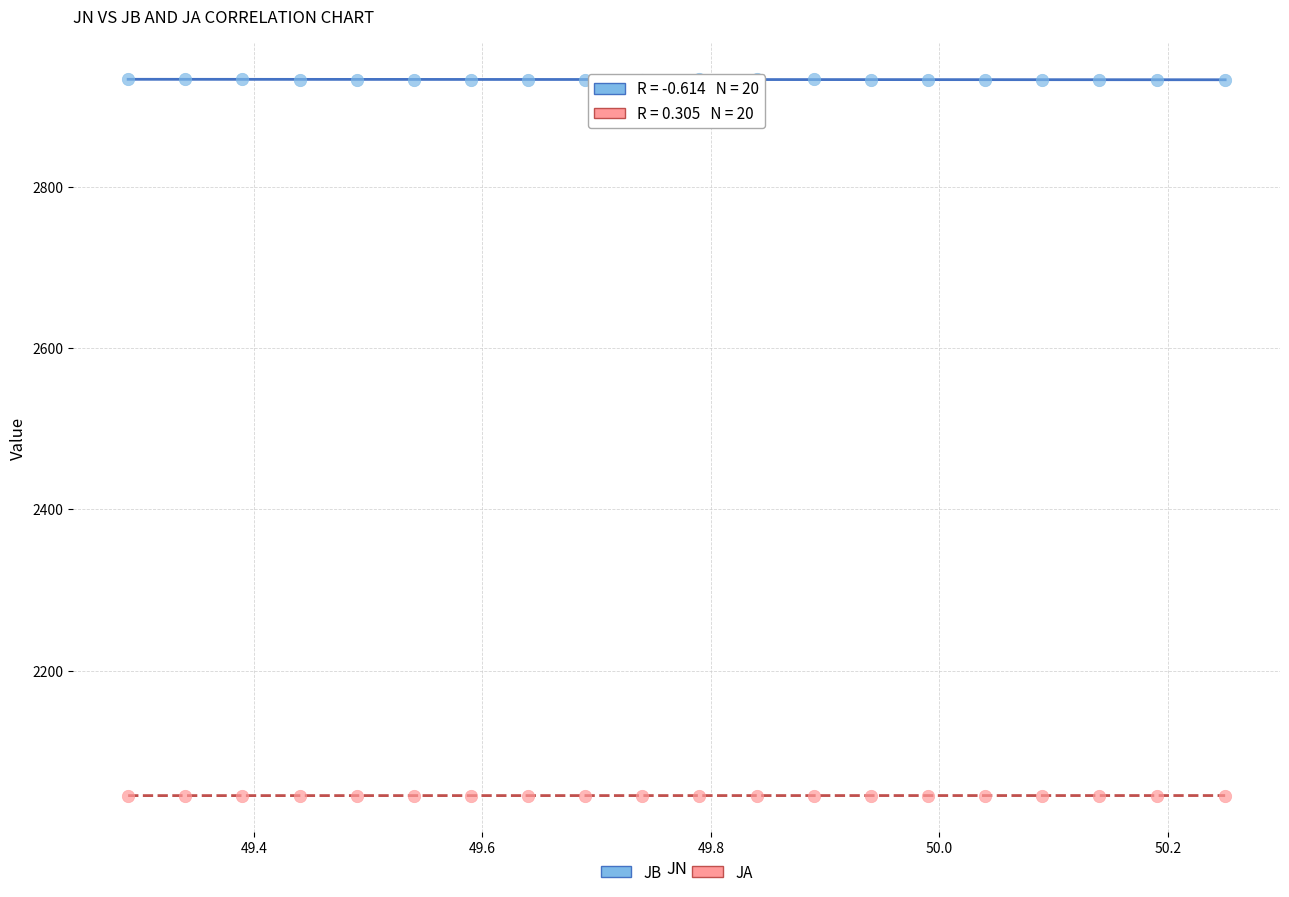

Across all data points, what is the range of Y values (max minus min)?

889.1